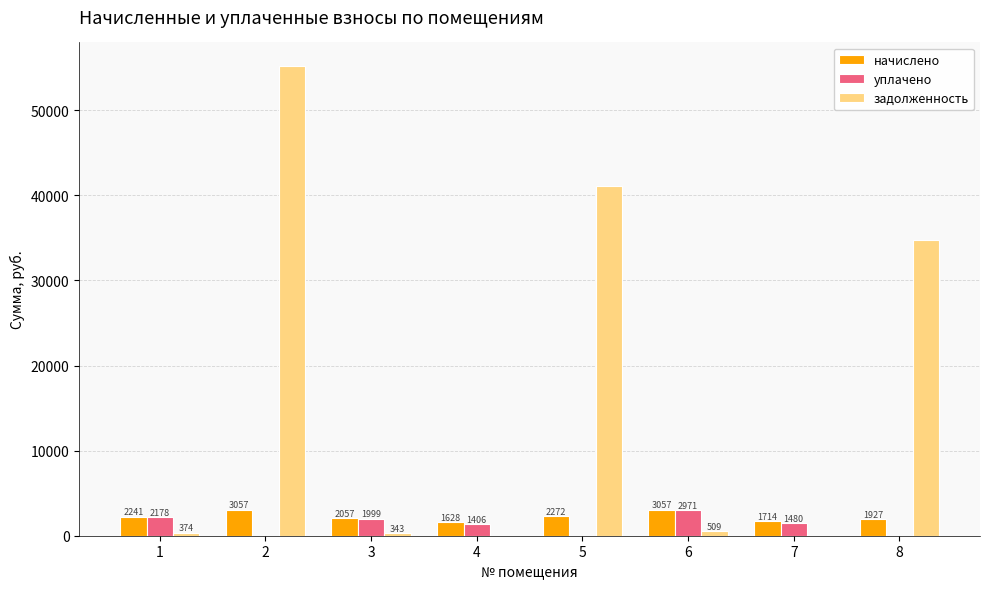

Is the value of начислено at 6 greater than the value of задолженность at 5?

No